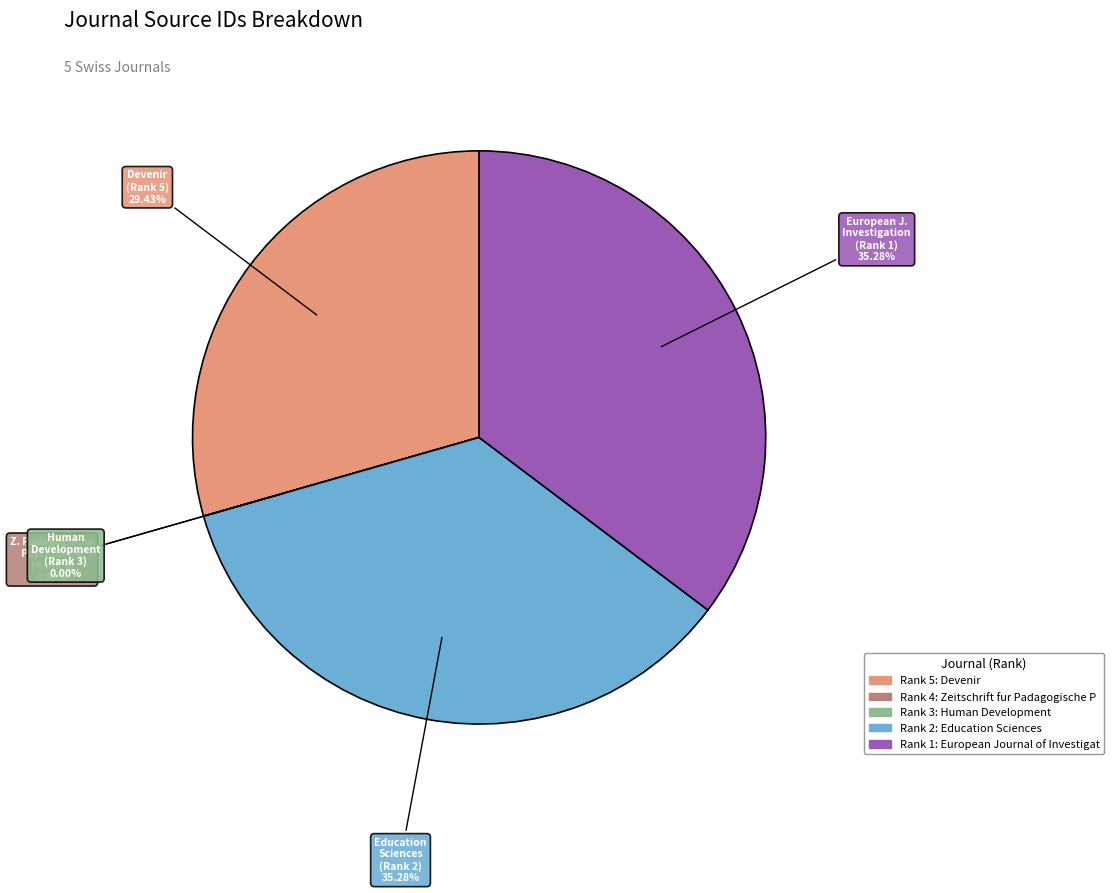

Does any single category account for the majority?

No